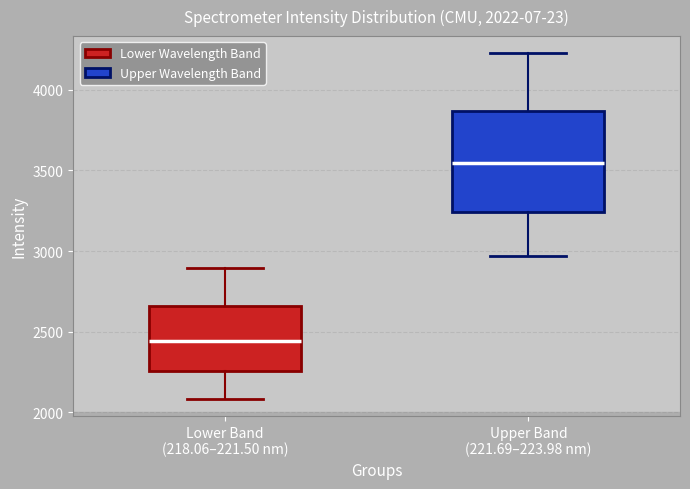

Which box's median line is the lowest?

Lower Band (218.06–221.50 nm)